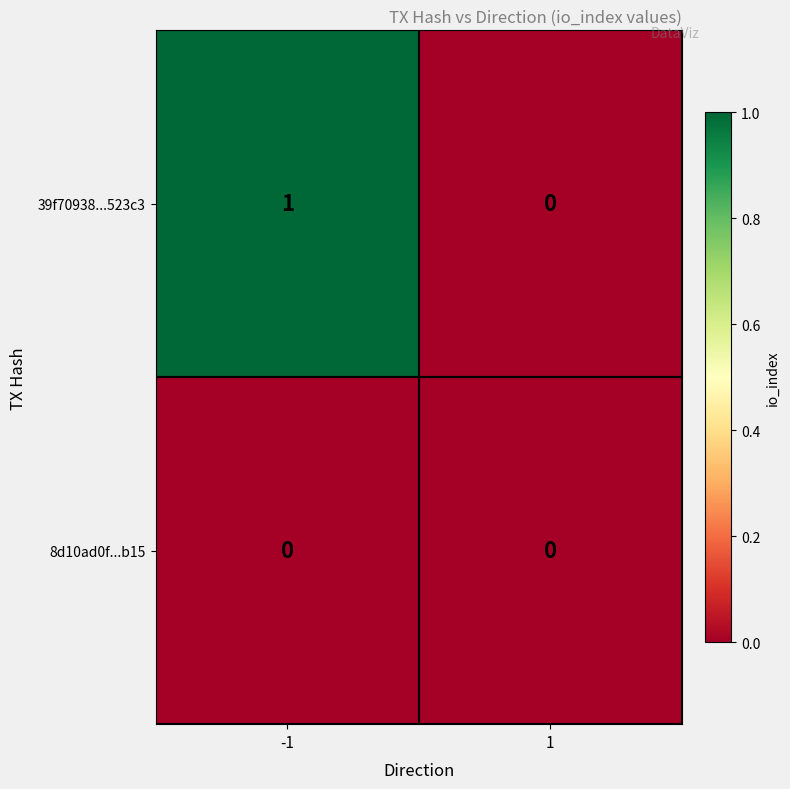

Rank the series by their average value, from lowest to highest.

8d10ad0f...b15, 39f70938...523c3